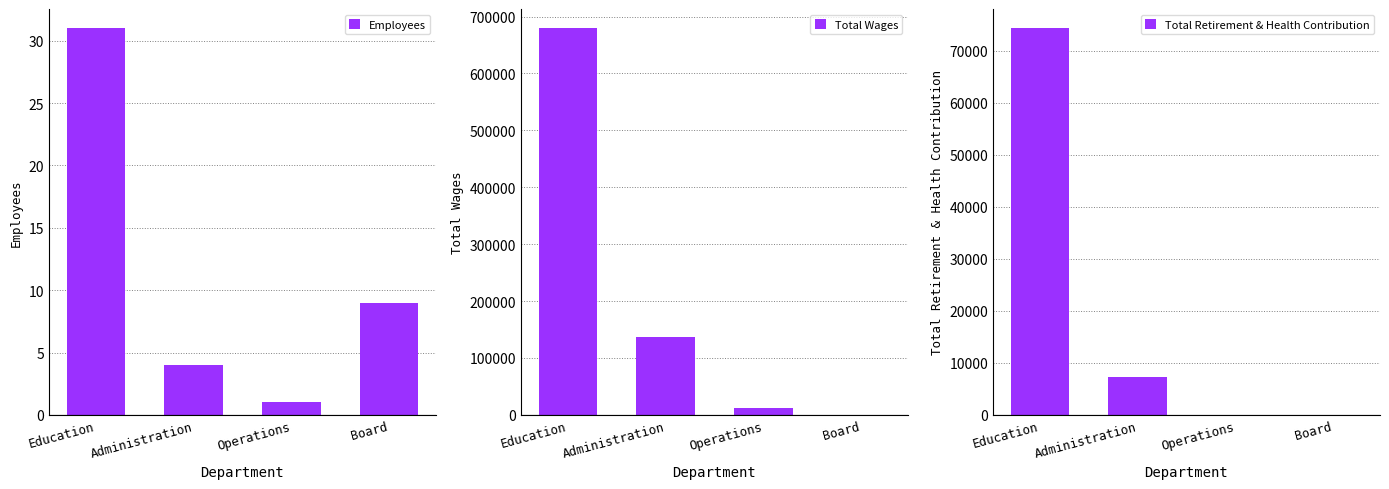

What position from the right is Education?

4